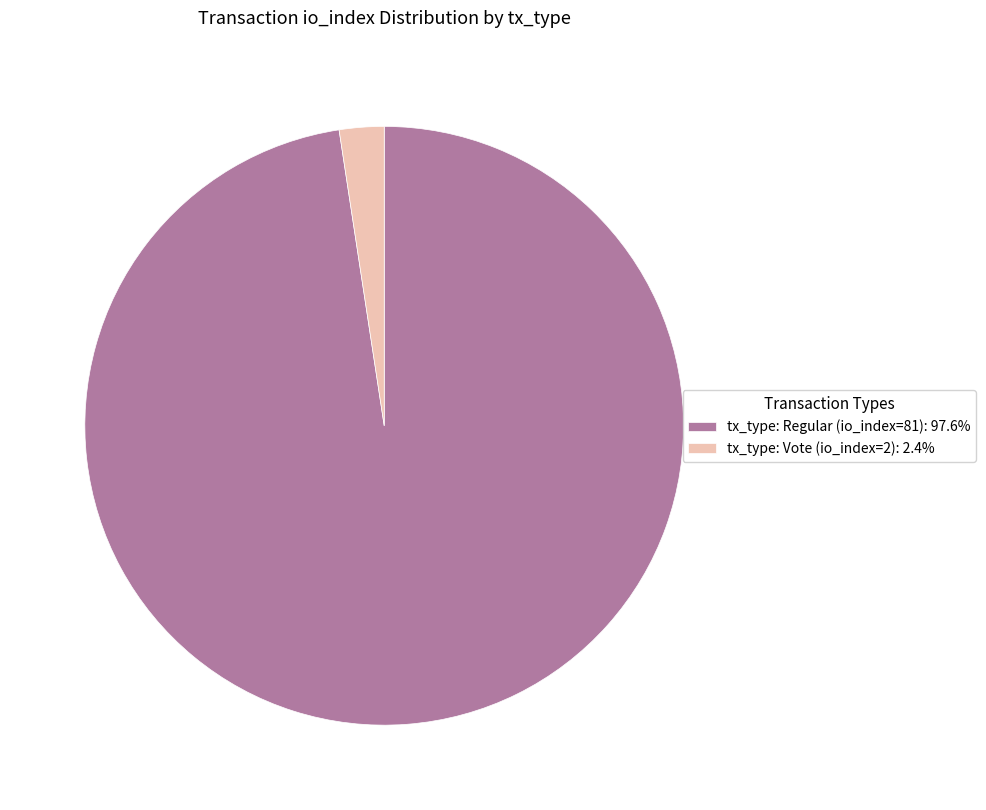

Rank the categories by value from lowest to highest.

tx_type: Vote (io_index=2), tx_type: Regular (io_index=81)